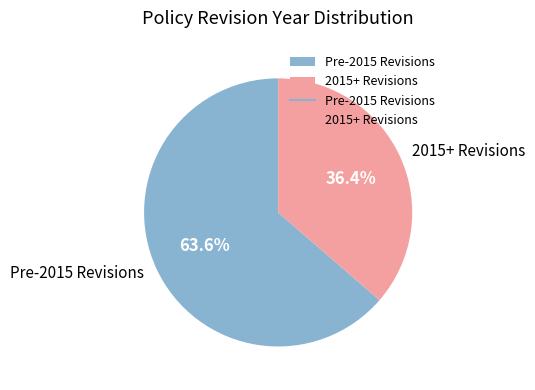

How many slices are in this pie chart?

2